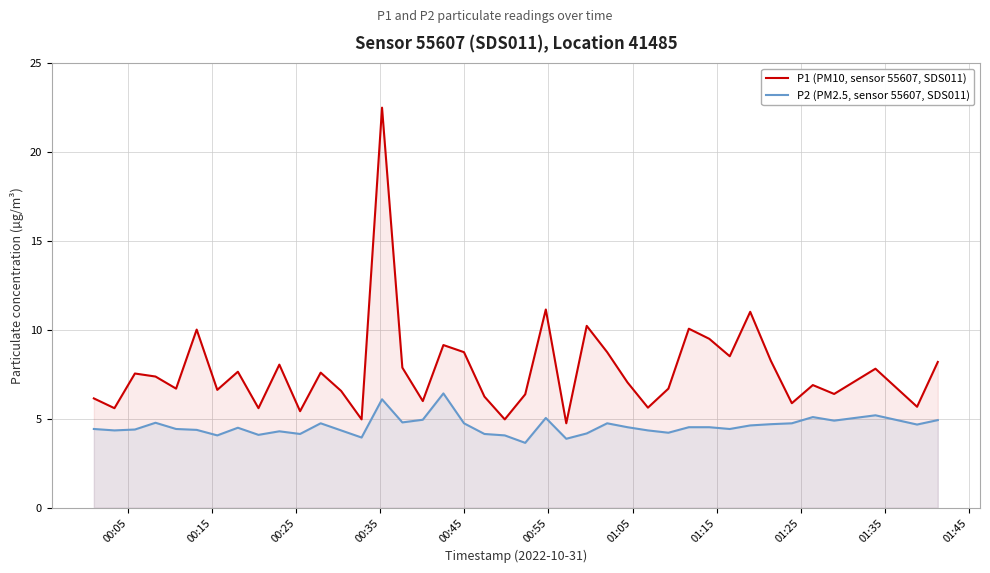

What is the highest value of the P1 (PM10, sensor 55607, SDS011) series?

22.5